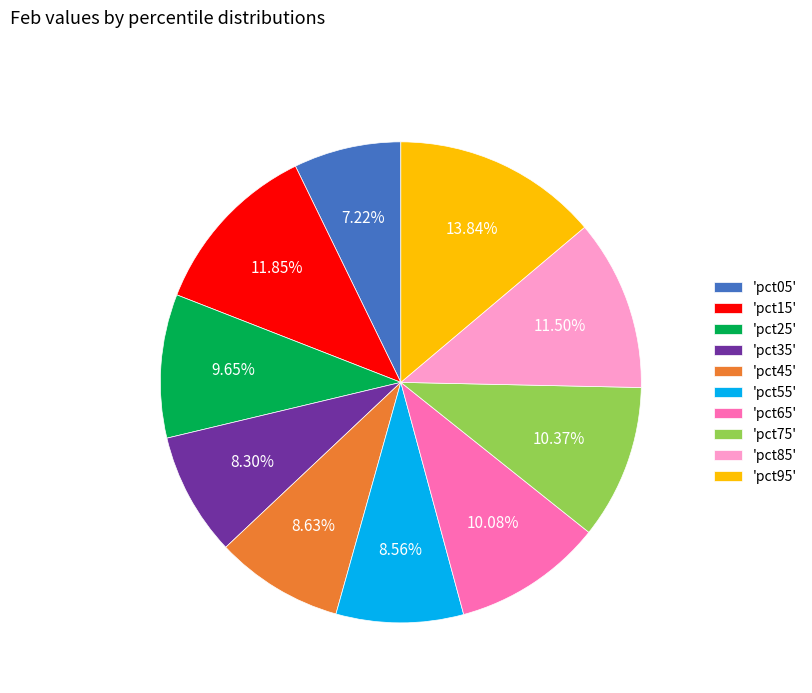

What is the largest slice in the pie chart?

'pct95'